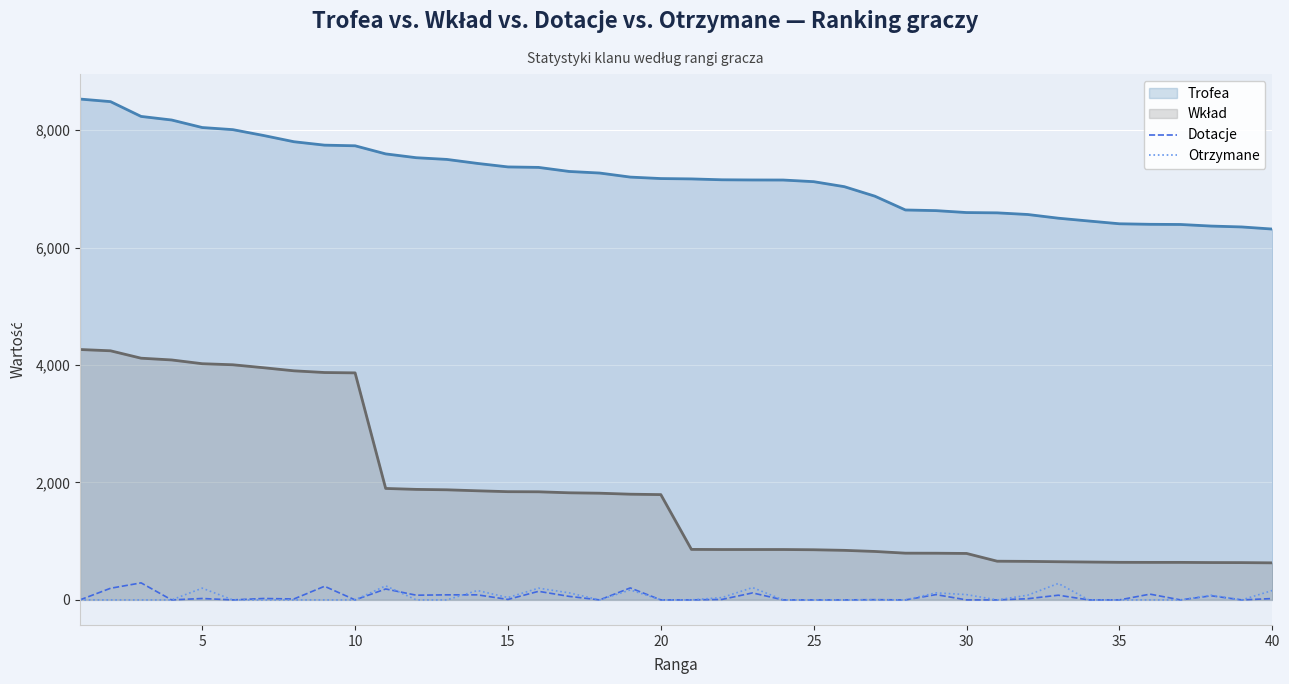

True or false: Otrzymane and Trofea cross at least once.

False